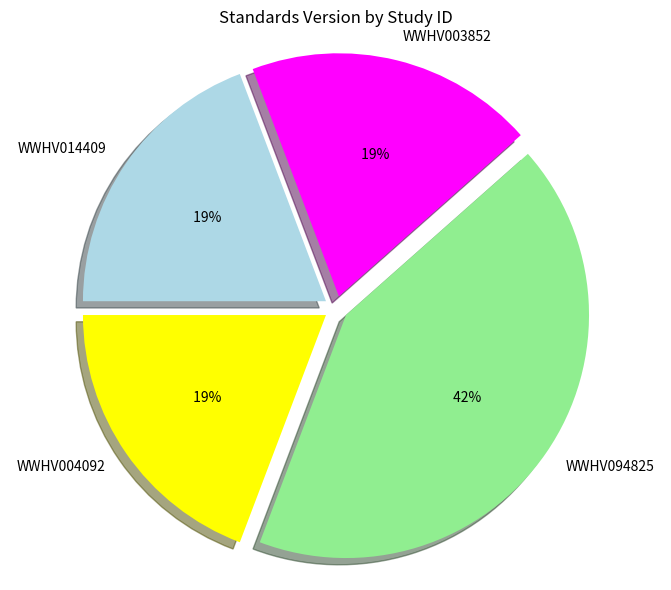

How many slices are in this pie chart?

4